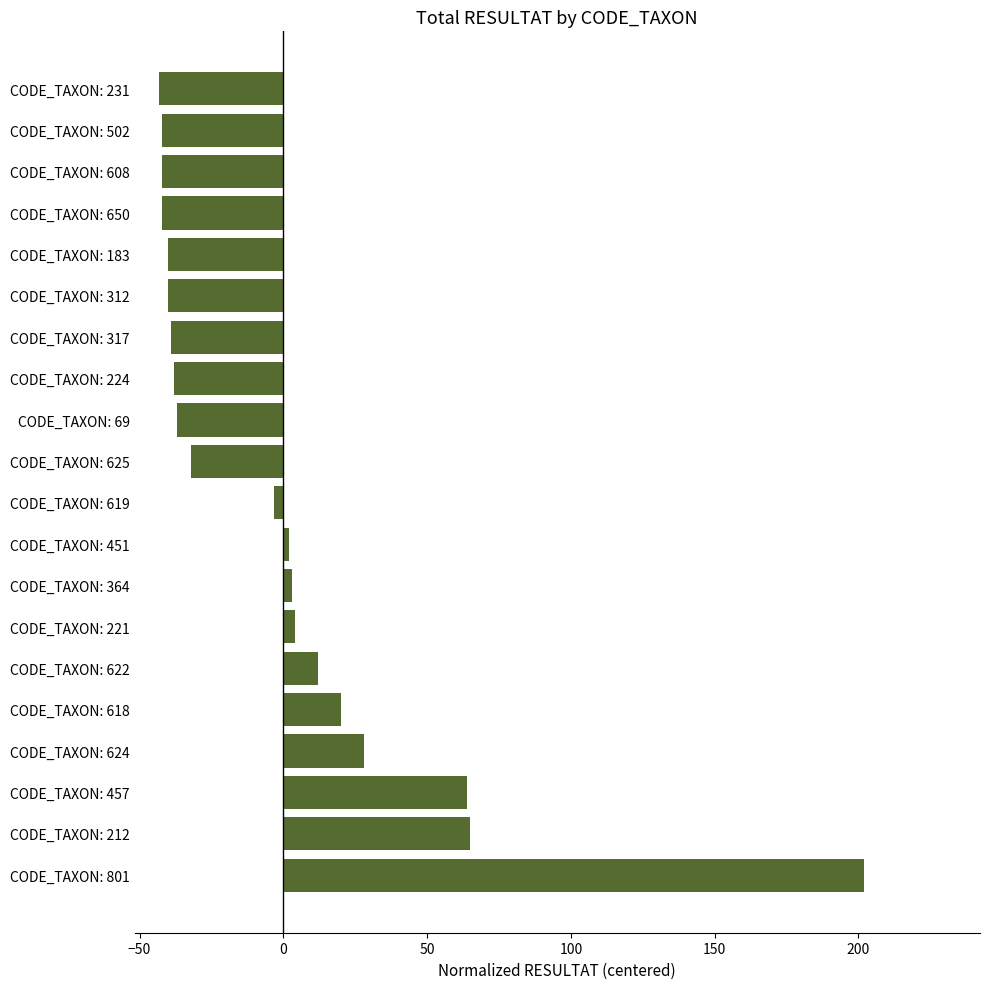

How many negative values are there?

11